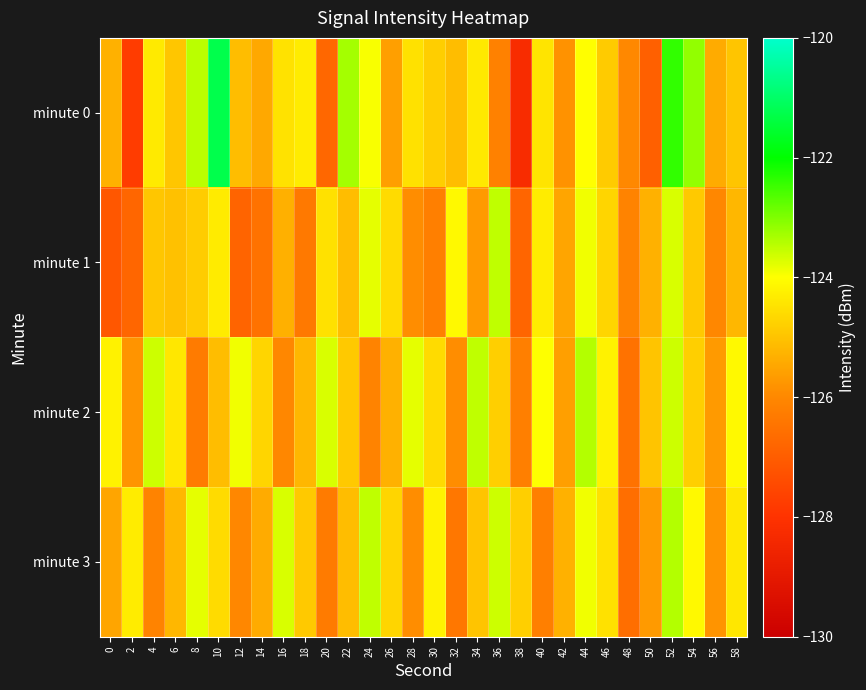

Which category has the lowest value across all series?

38